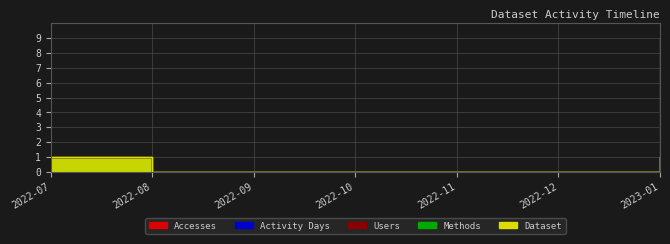

The Accesses series shows 1 at 2022-07. True or false?

False